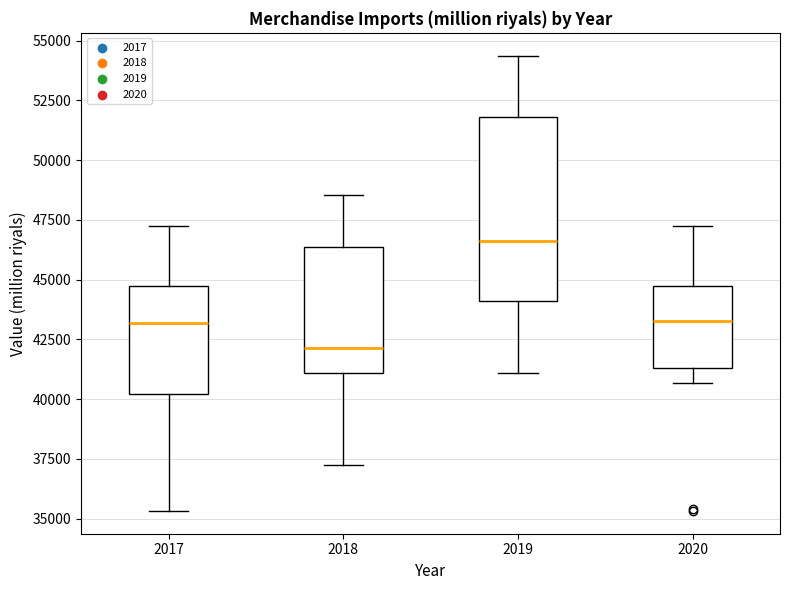

Which box's median line is the highest?

2019